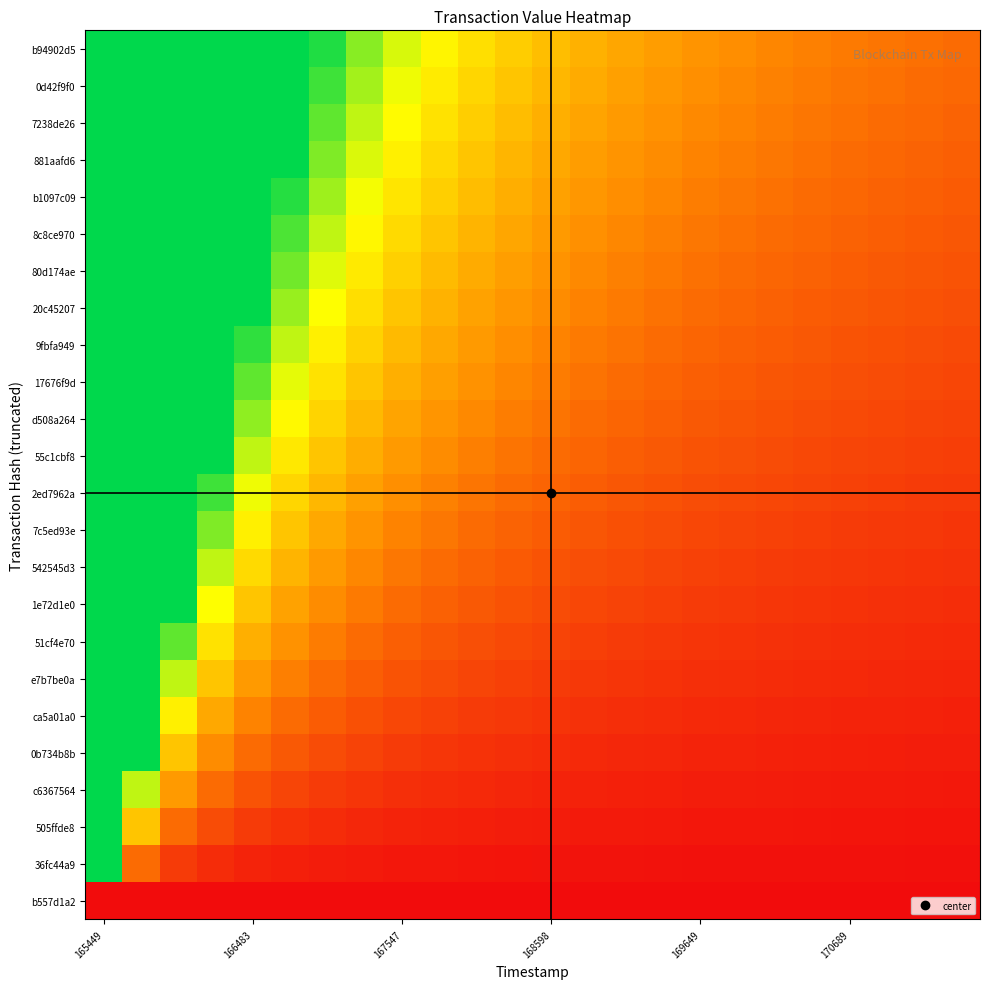

At how many categories does at least one series exceed 3?

8